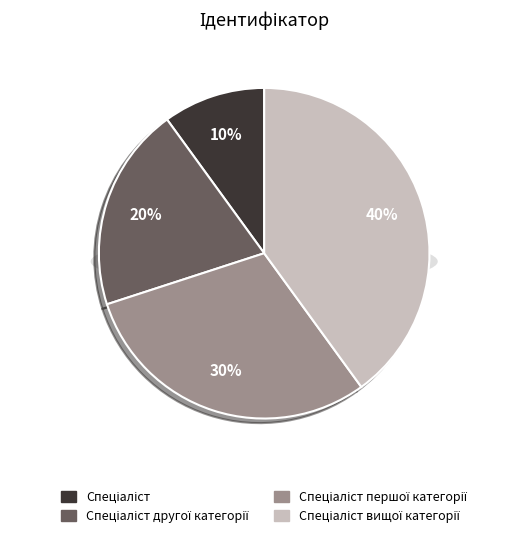

To the nearest percent, what percentage of the pie is Спеціаліст?

10%